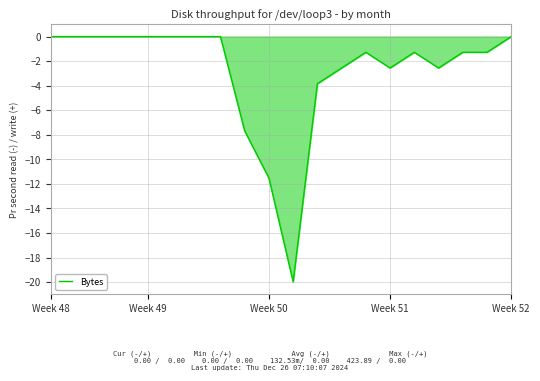

What is the difference between the maximum and minimum values?

20.0